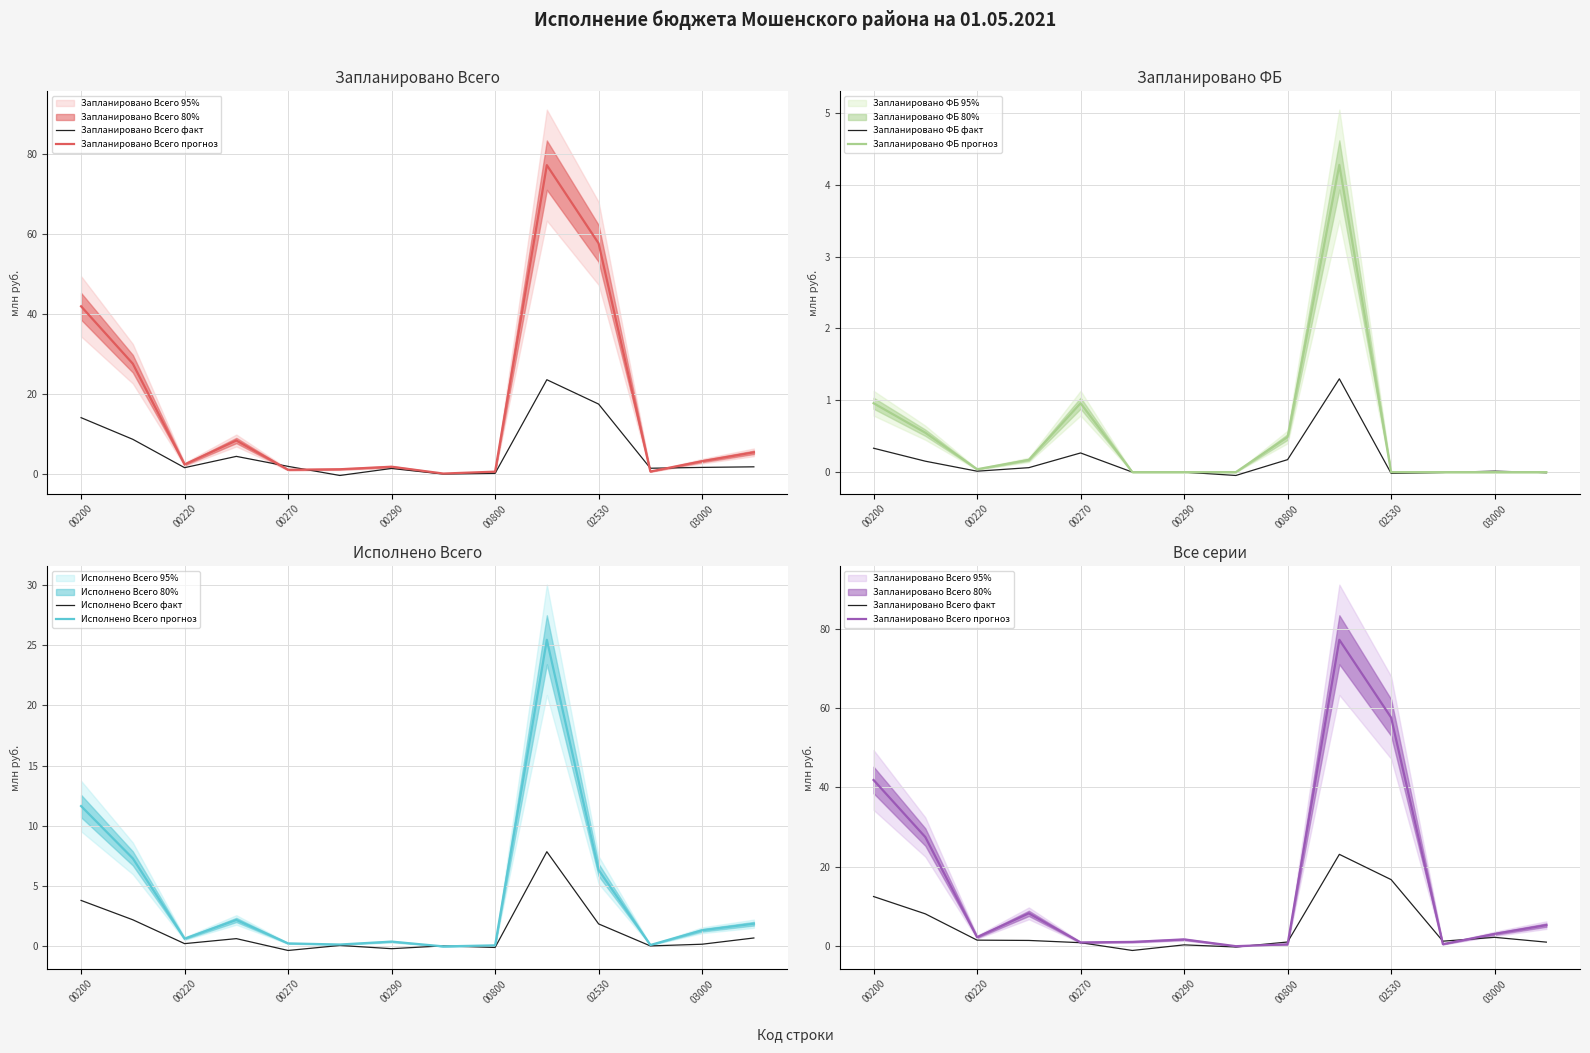

The value of Исполнено Всего факт at 8 is -0.1. True or false?

True